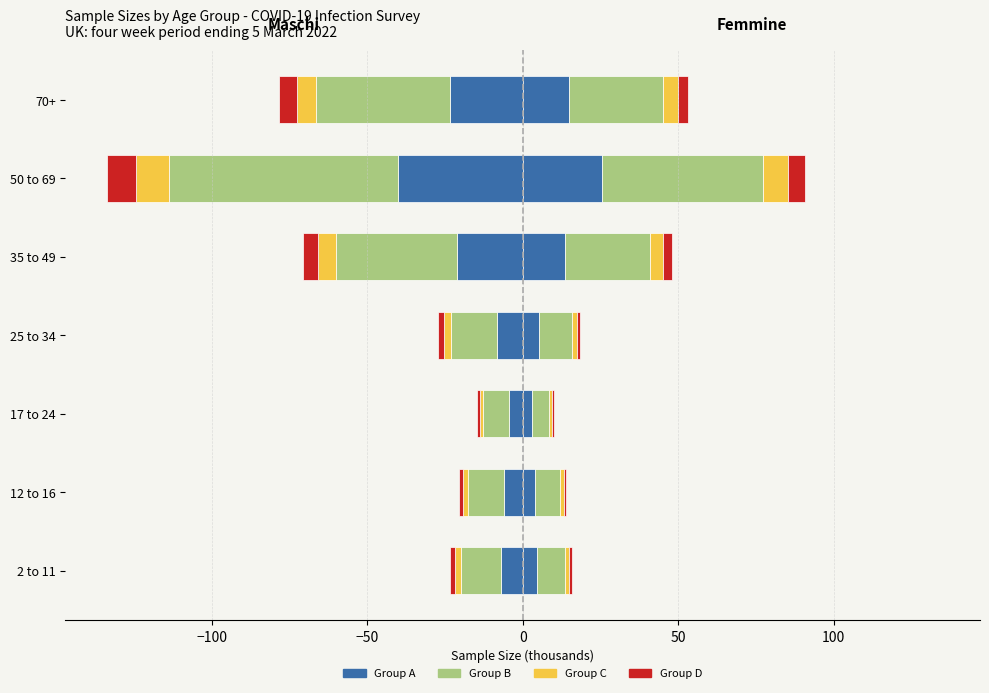

Between 35 to 49 and 17 to 24, which is larger?

17 to 24